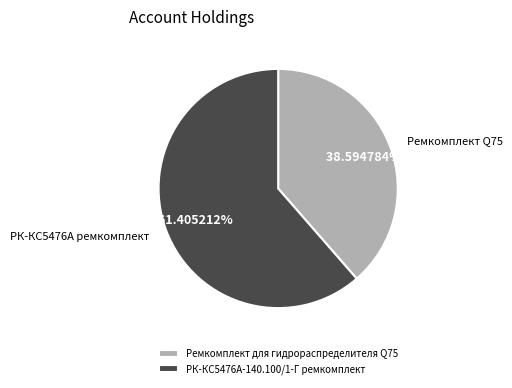

Approximately how many times larger is the value at Ремкомплект для гидрораспределителя Q75 compared to РК-КС5476А-140.100/1-Г ремкомплект?

0.6